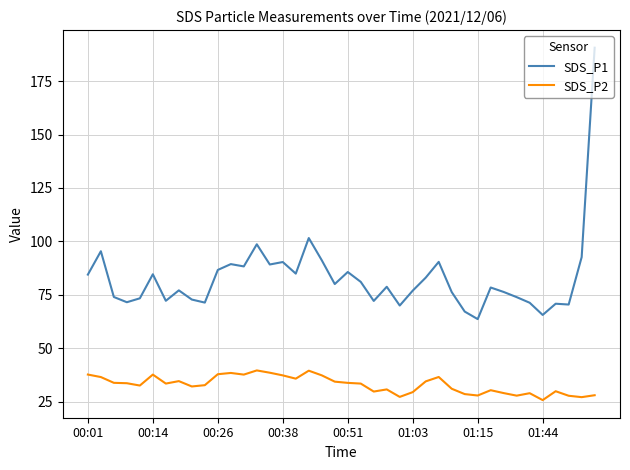

What is the difference between the maximum and minimum values in the SDS_P2 series?

13.9